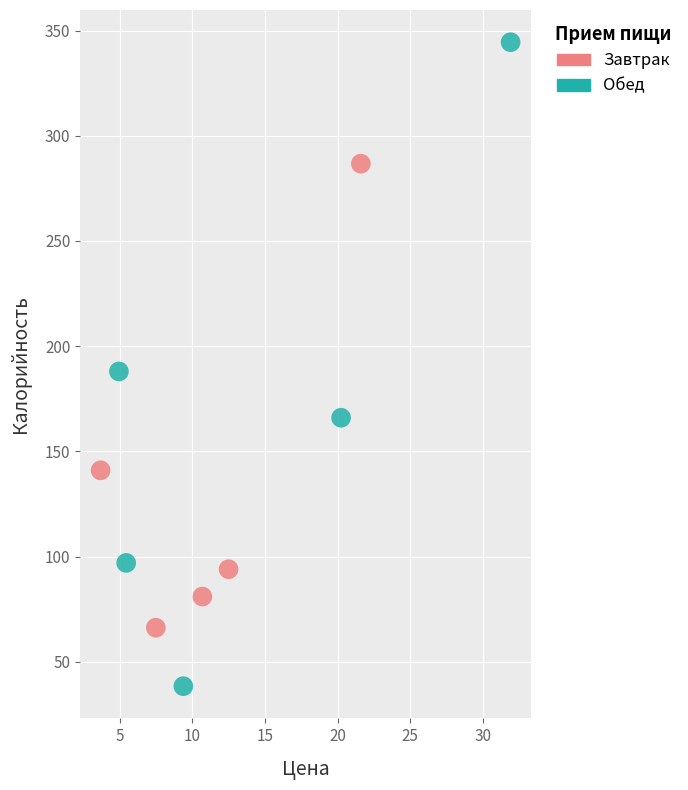

Which series has the widest spread of Y values?

Обед